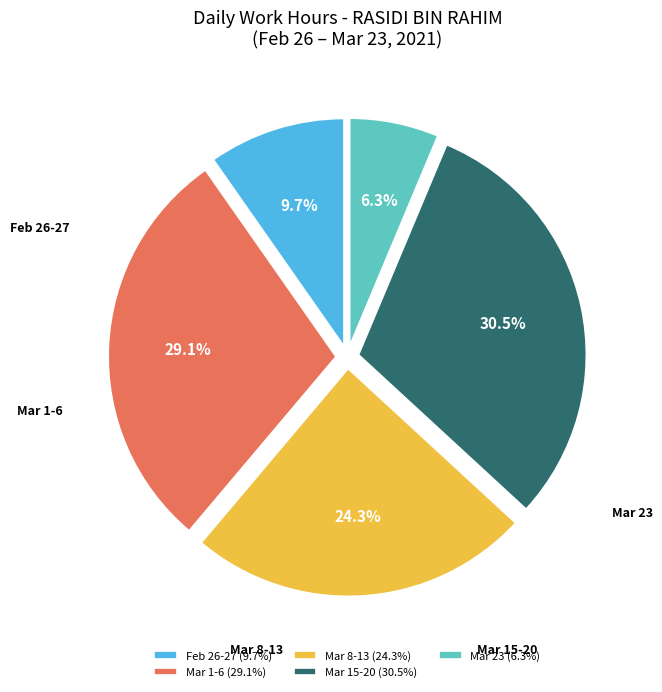

What is the smallest slice in the pie chart?

Mar 23 (6.3%)